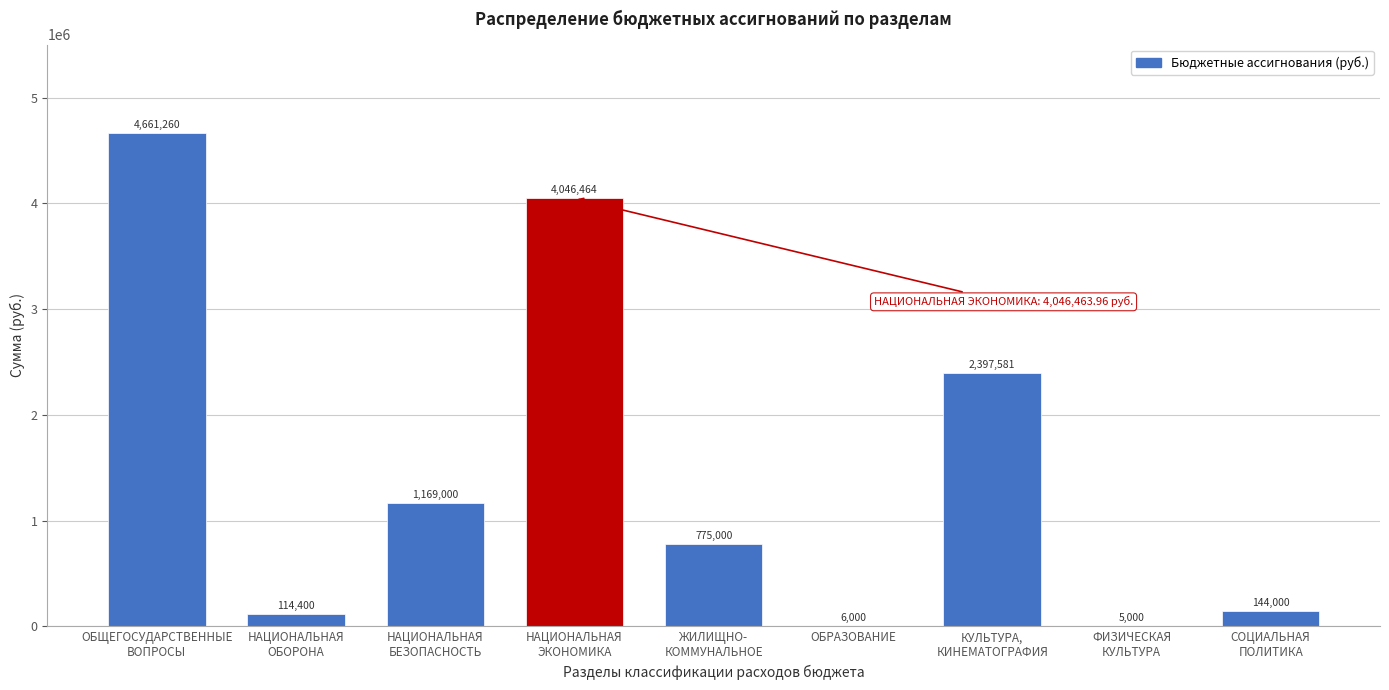

What is the greatest value displayed?

4661259.5